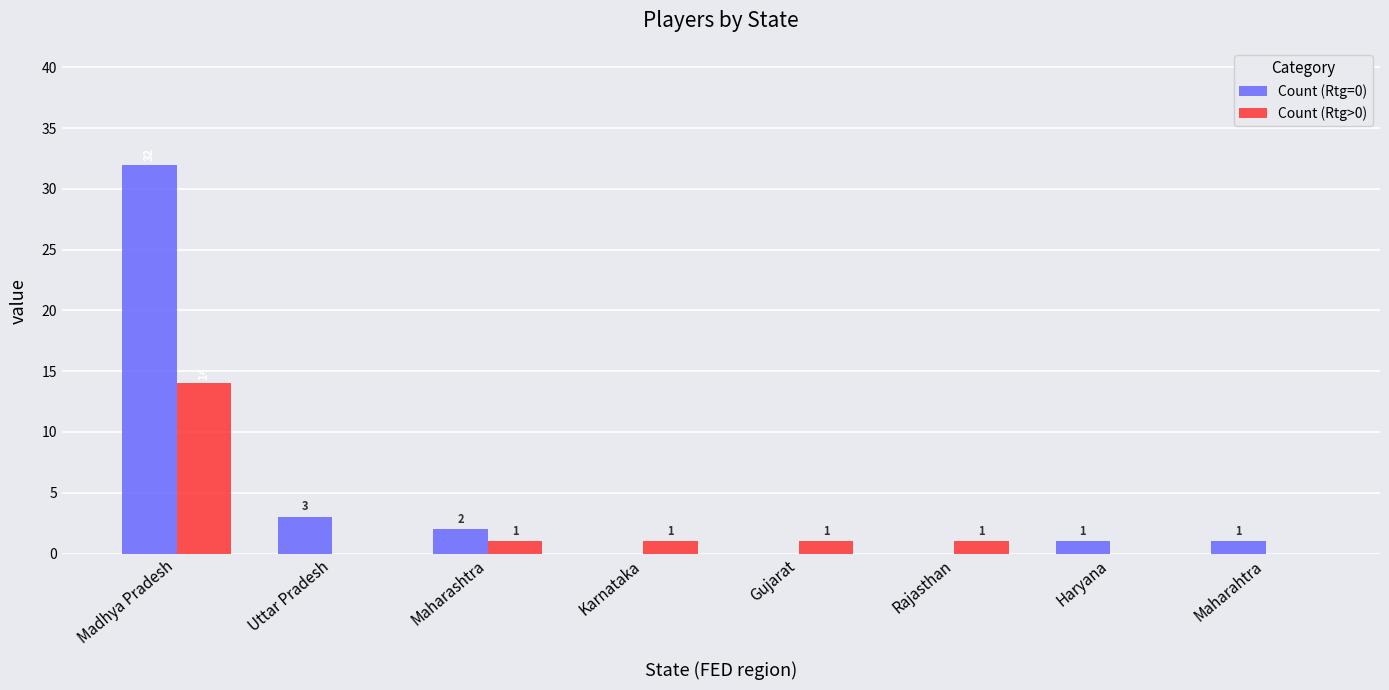

How many groups of bars are there?

8